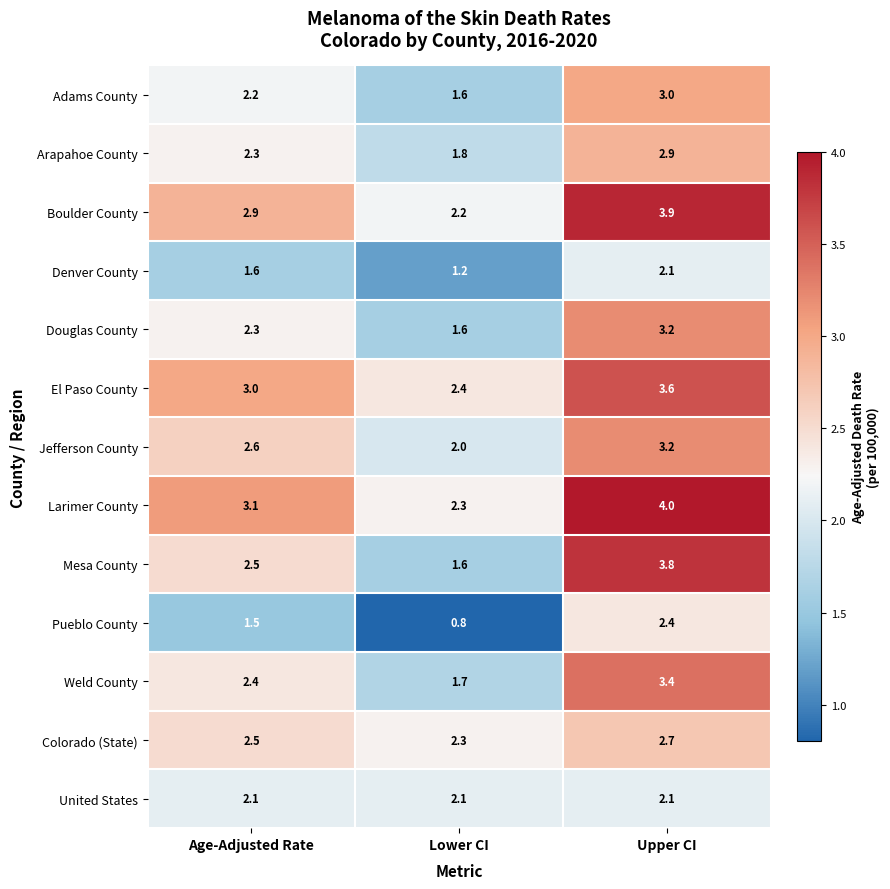

At which category is the sum across all series the highest?

Upper CI